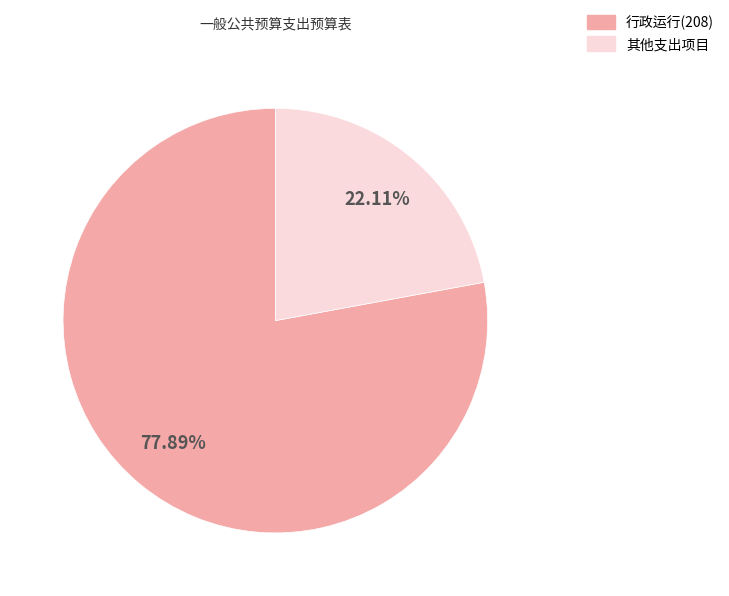

Is there any slice that represents more than half of the pie?

Yes